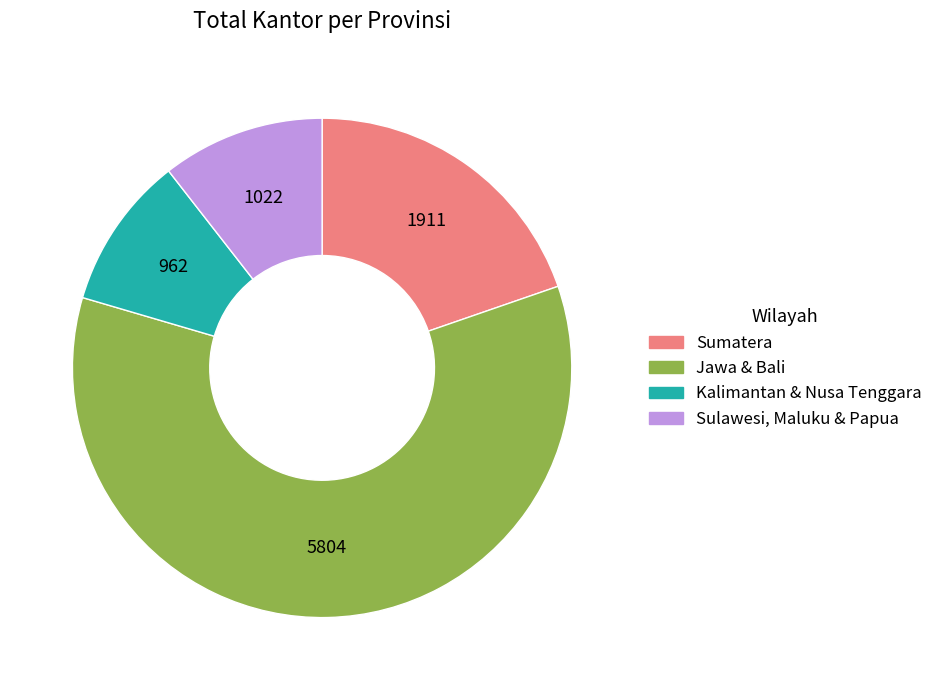

How many segments does this pie chart have?

4